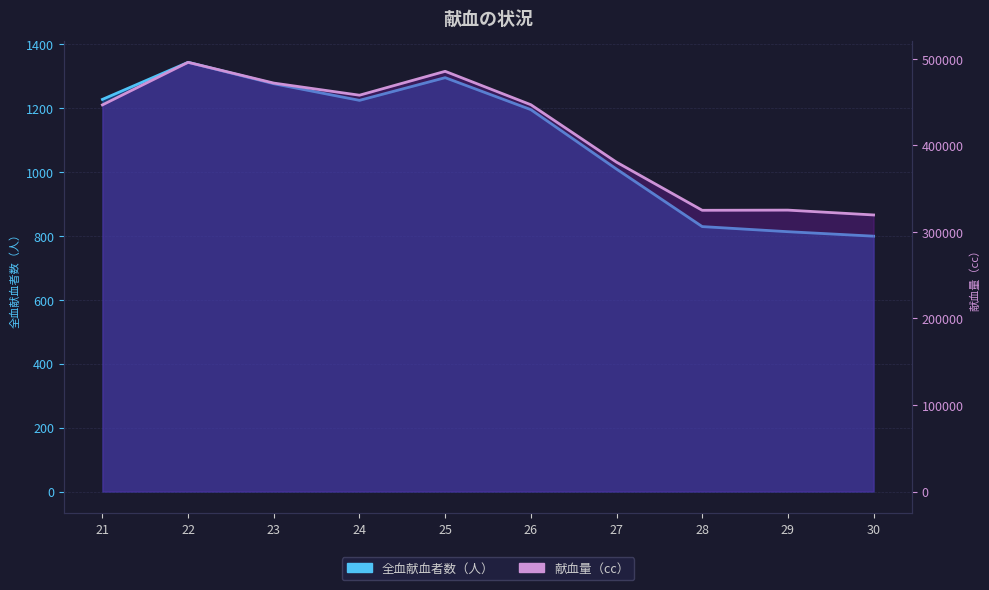

At which category is the sum across all series the highest?

22